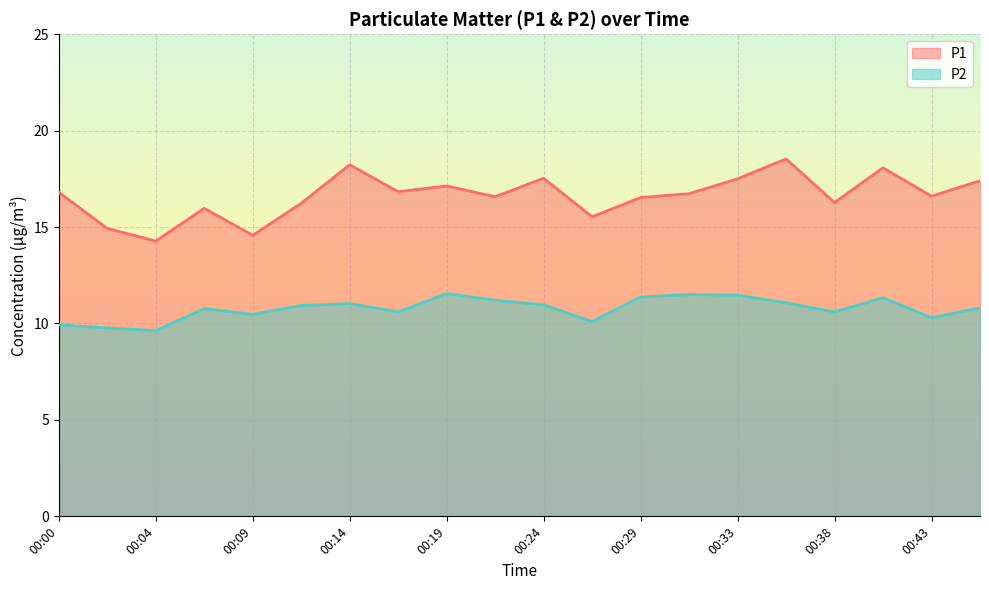

At which label does P2 first exceed 10?

00:07